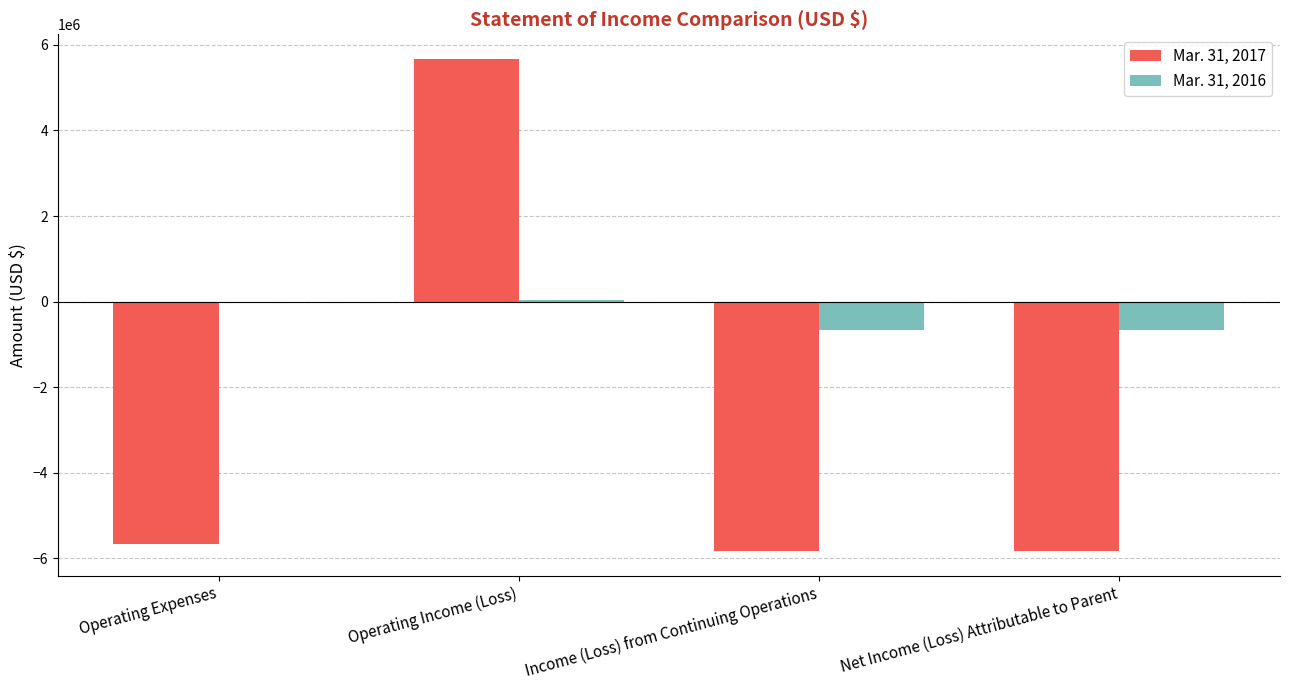

Which label corresponds to the largest value in the chart?

Operating Income (Loss)